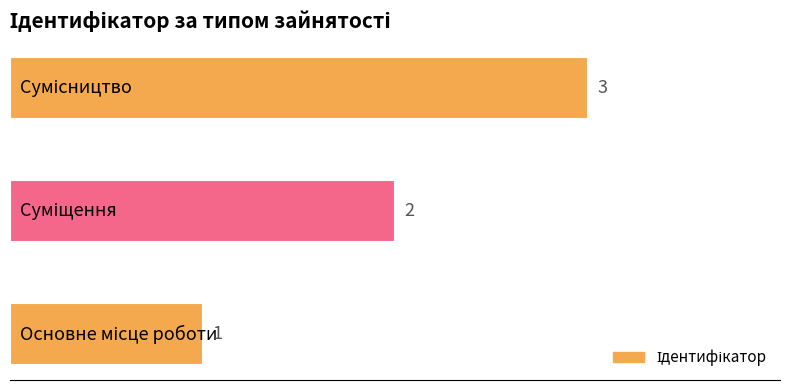

What is the sum of all values?

6